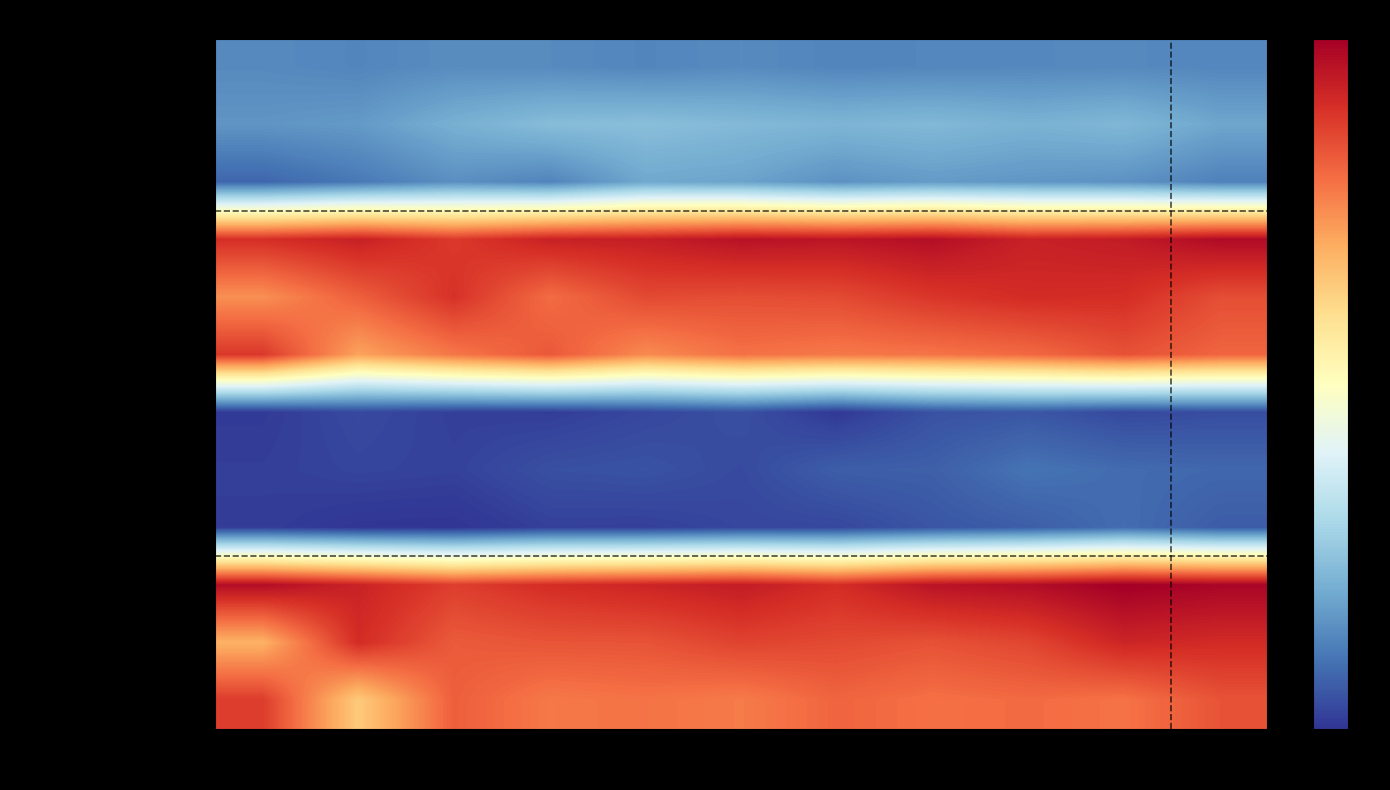

Between 2013 and 2015, which is larger?

2013